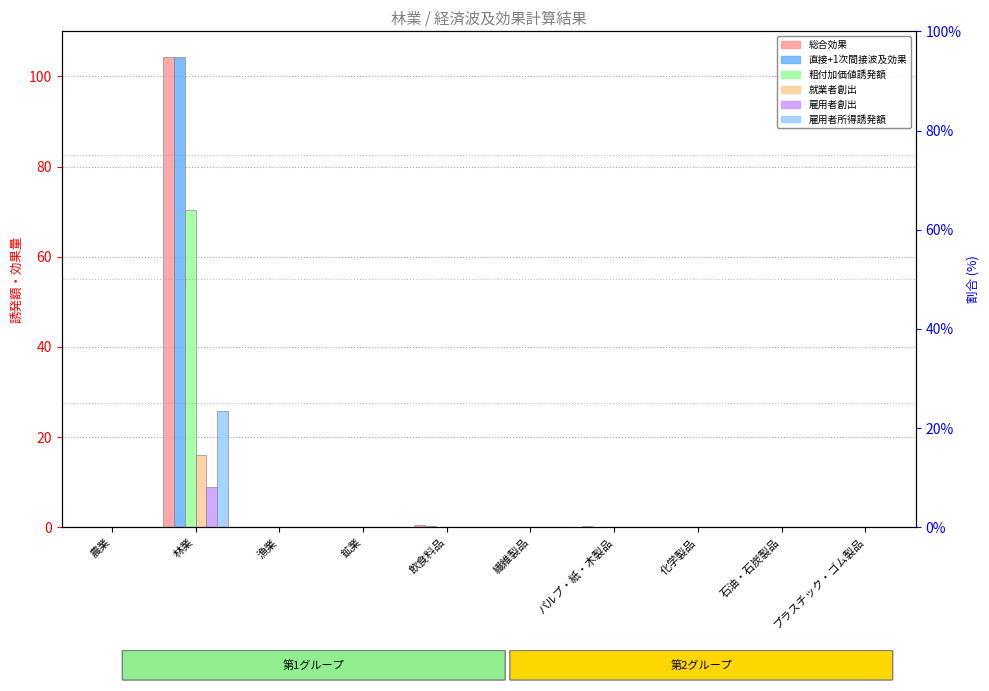

Is it true that 直接+1次間接波及効果 equals 0.2 at パルプ・紙・木製品?

True